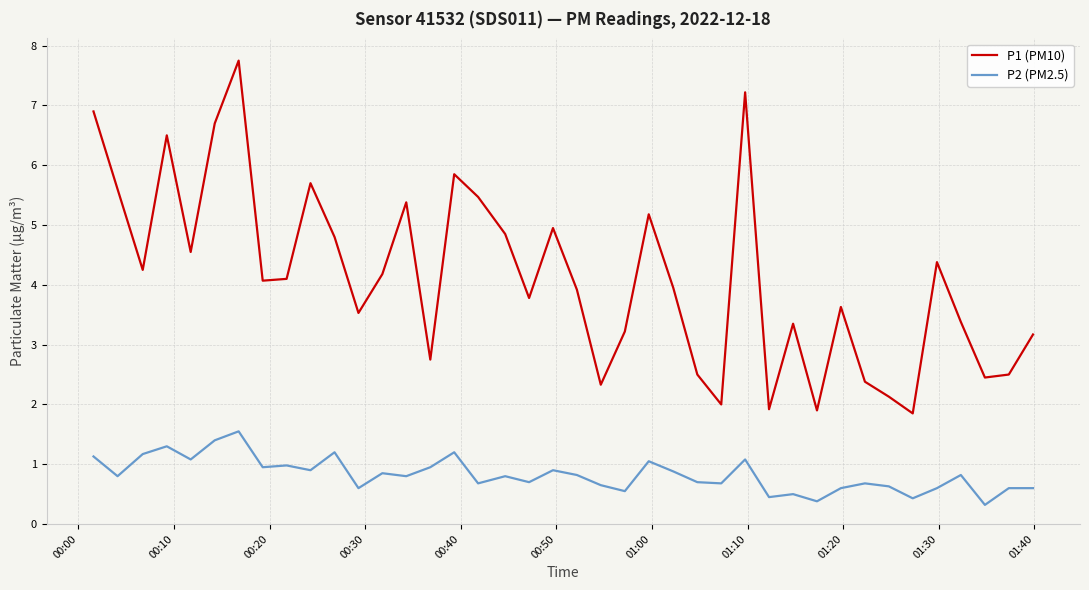

Which series has the largest range (max minus min)?

P1 (PM10)